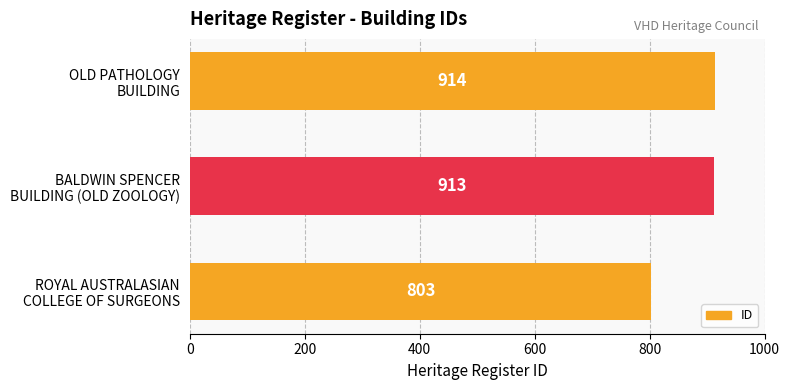

What is the difference between the second highest and minimum values?

110